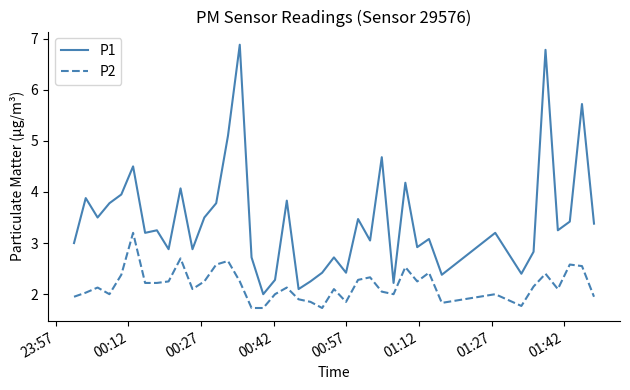

List the series in order of their peak value, highest first.

P1, P2